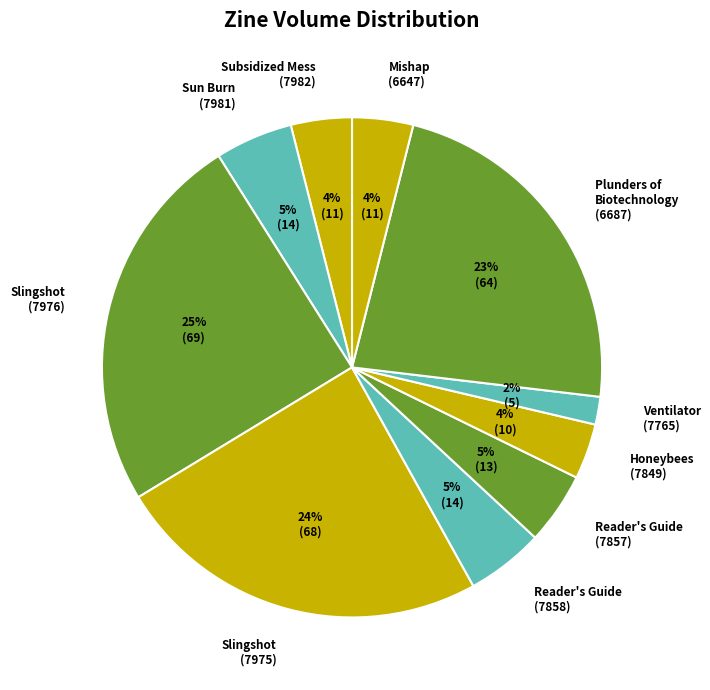

To the nearest percent, what percentage of the pie is Slingshot (7975)?

24%